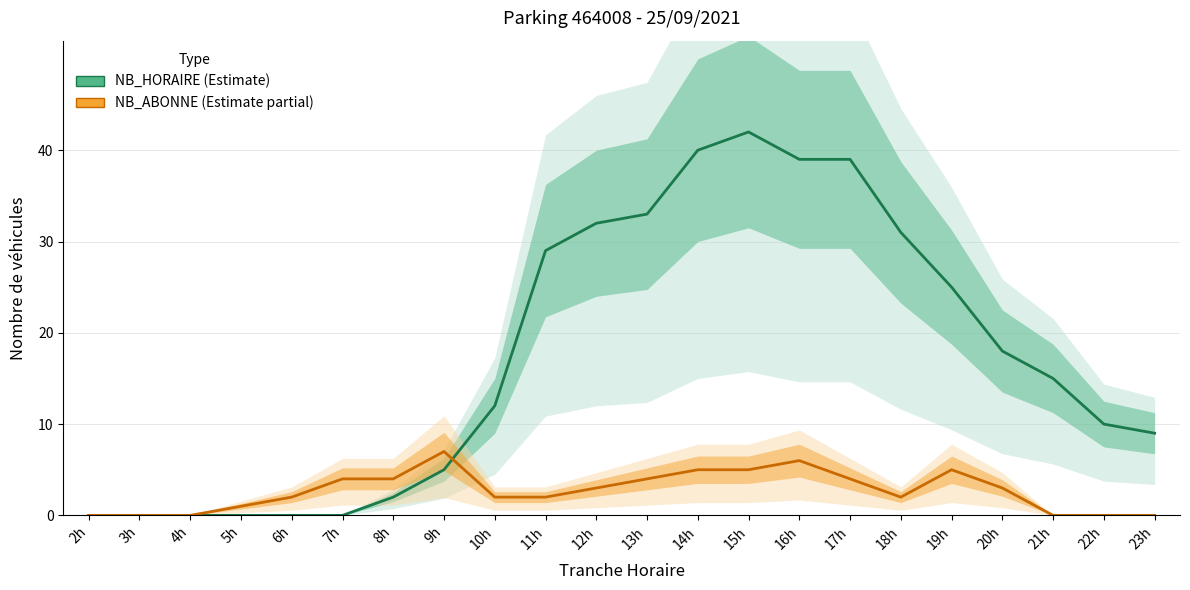

Reading left to right, transcribe all the data shown in this chart.

NB_HORAIRE: 2h=0	3h=0	4h=0	5h=0	6h=0	7h=0	8h=2	9h=5	10h=12	11h=29	12h=32	13h=33	14h=40	15h=42	16h=39	17h=39	18h=31	19h=25	20h=18	21h=15	22h=10	23h=9
NB_ABONNE: 2h=0	3h=0	4h=0	5h=1	6h=2	7h=4	8h=4	9h=7	10h=2	11h=2	12h=3	13h=4	14h=5	15h=5	16h=6	17h=4	18h=2	19h=5	20h=3	21h=0	22h=0	23h=0